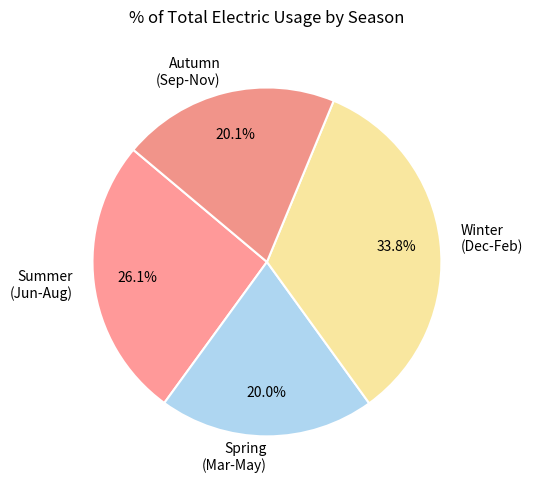

Count the number of slices in the pie.

4